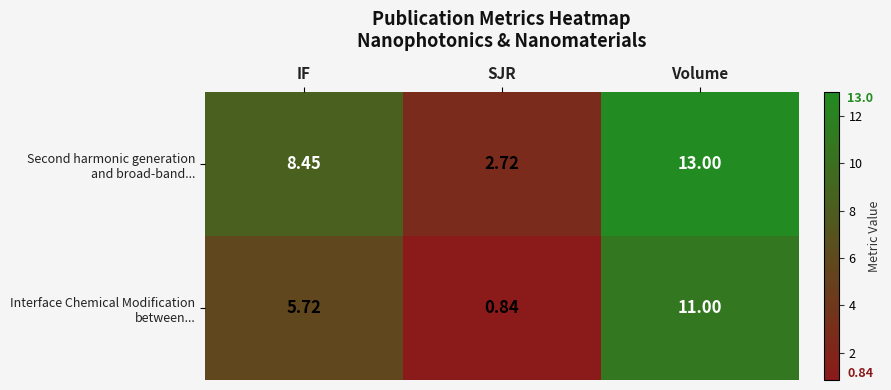

At which category does the chart reach its peak across all series?

Volume